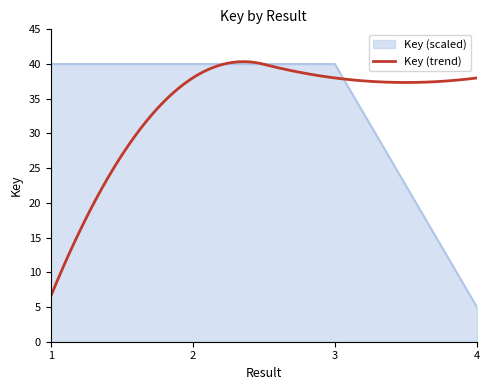

What is the value of the 1st point from the left?

40.0